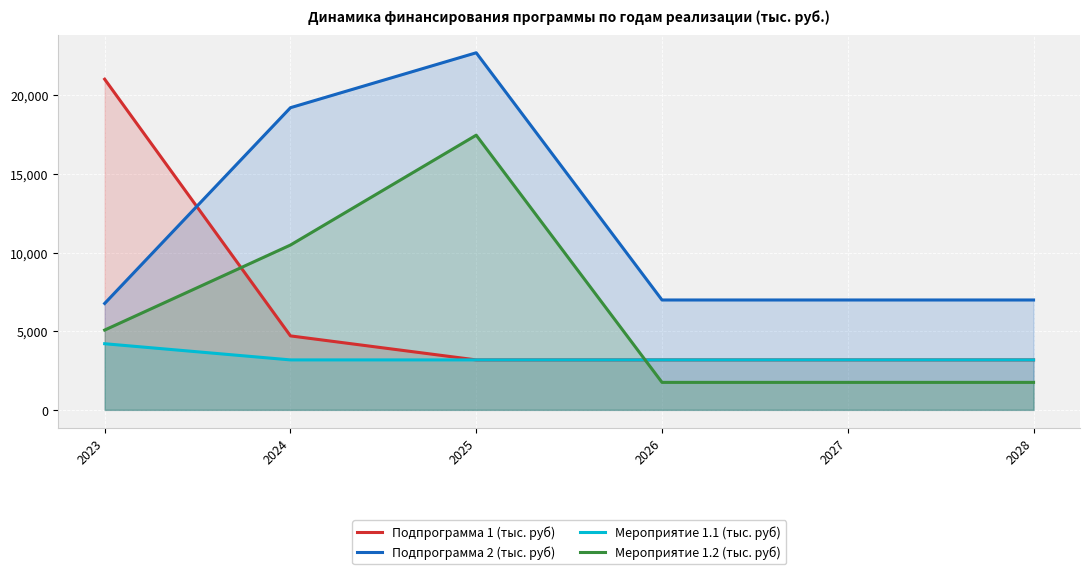

Which label corresponds to the smallest value in the chart?

2026